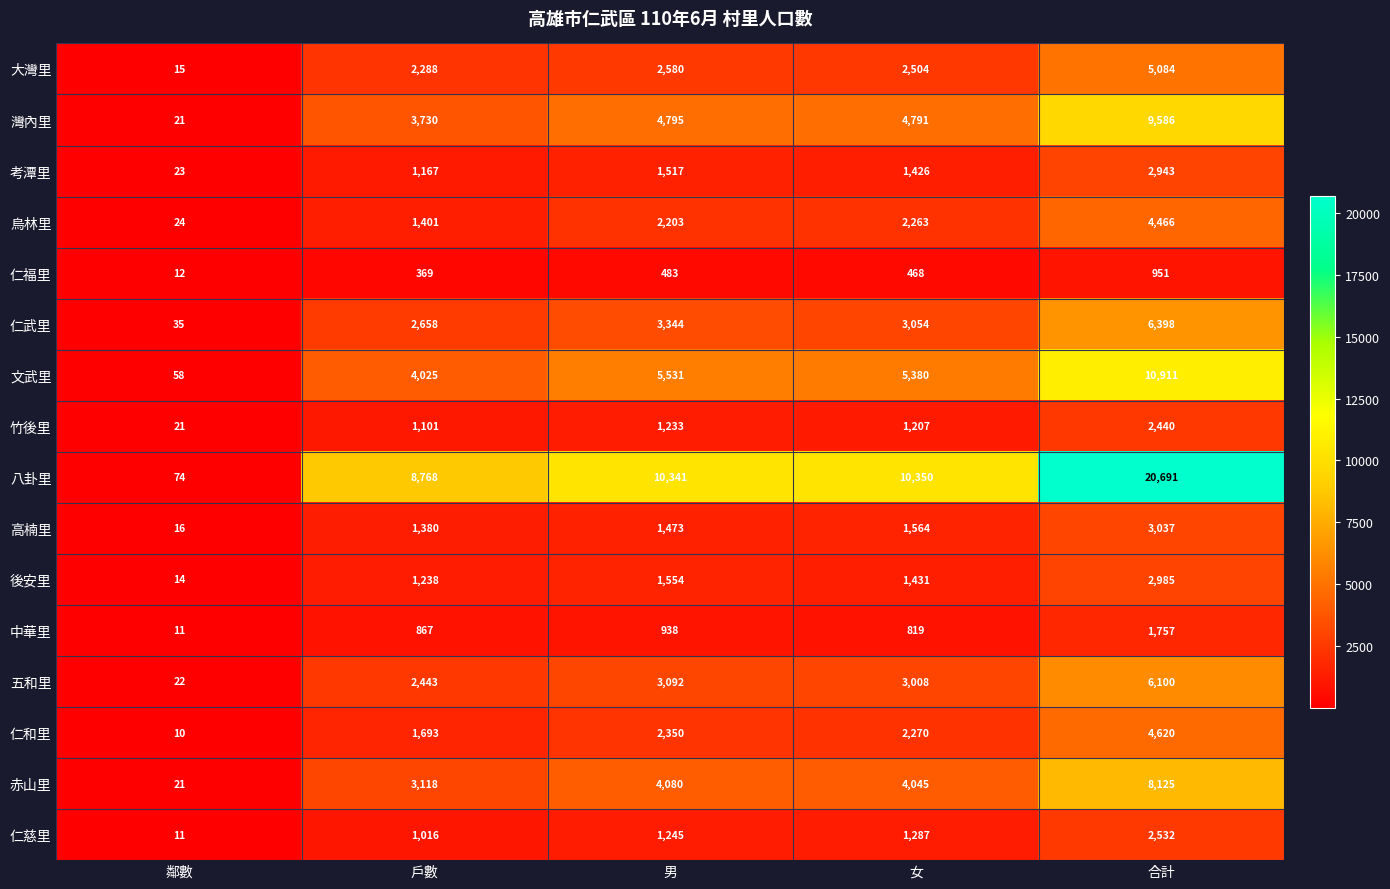

Which series has the largest total across all categories?

八卦里